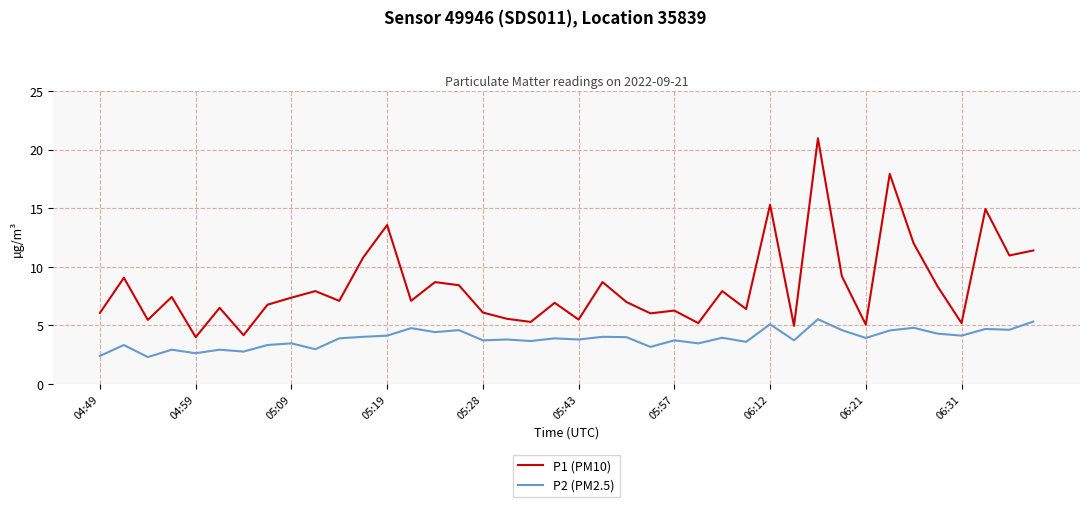

Does the chart have visible grid lines?

Yes